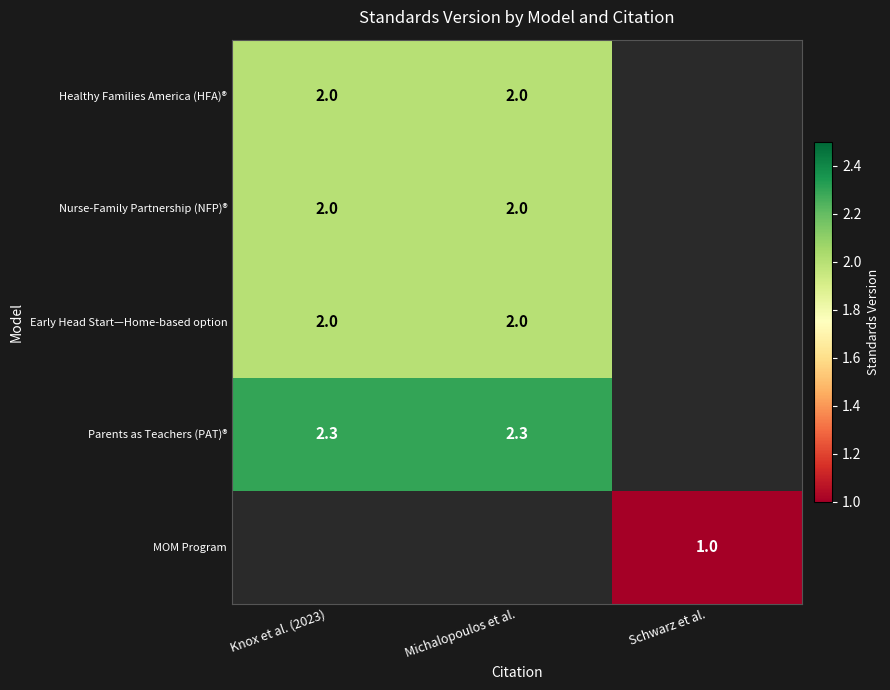

The MOM Program series shows 1.5 at Schwarz et al.. True or false?

False